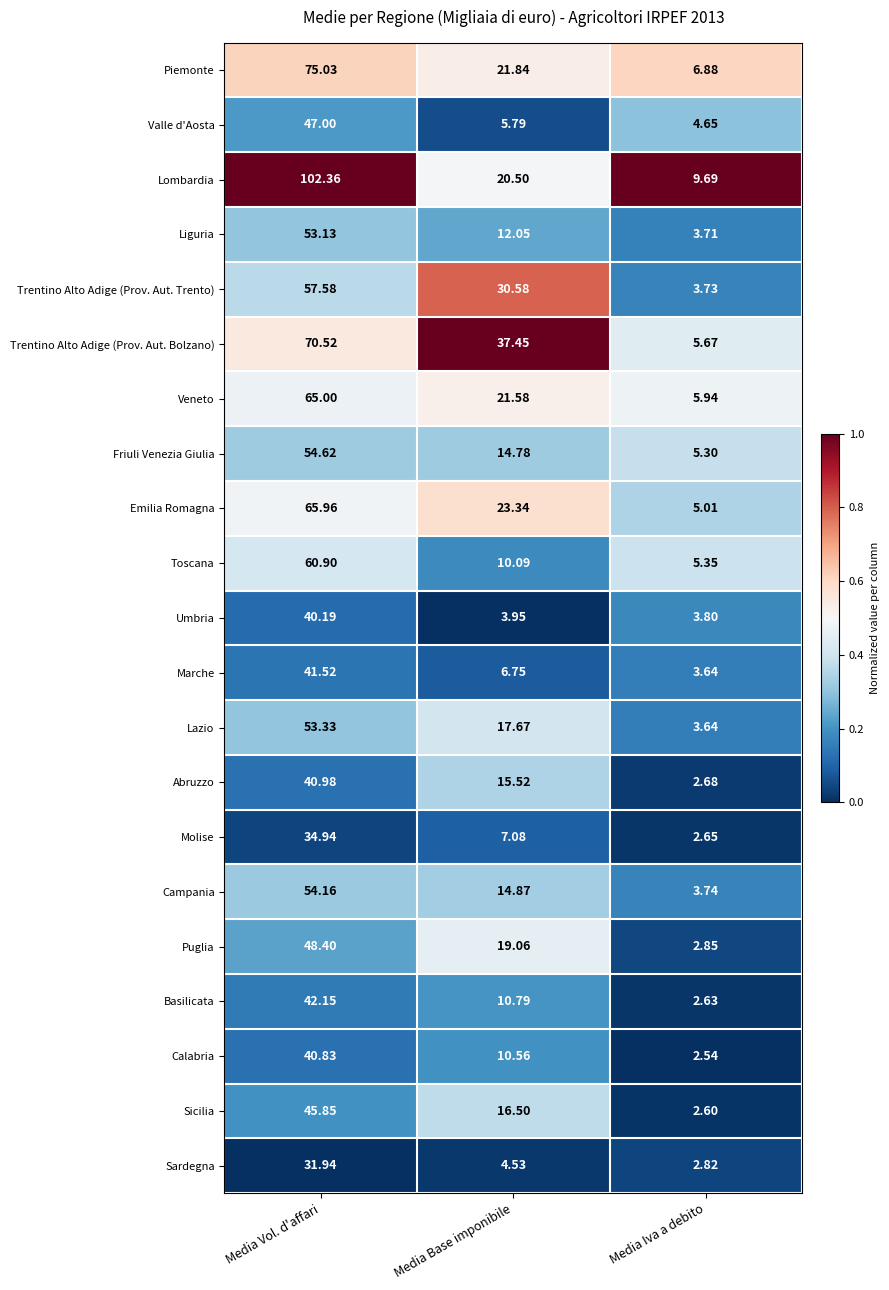

Which series changed the most between Media Base imponibile and Media Iva a debito?

Trentino Alto Adige (Prov. Aut. Bolzano)